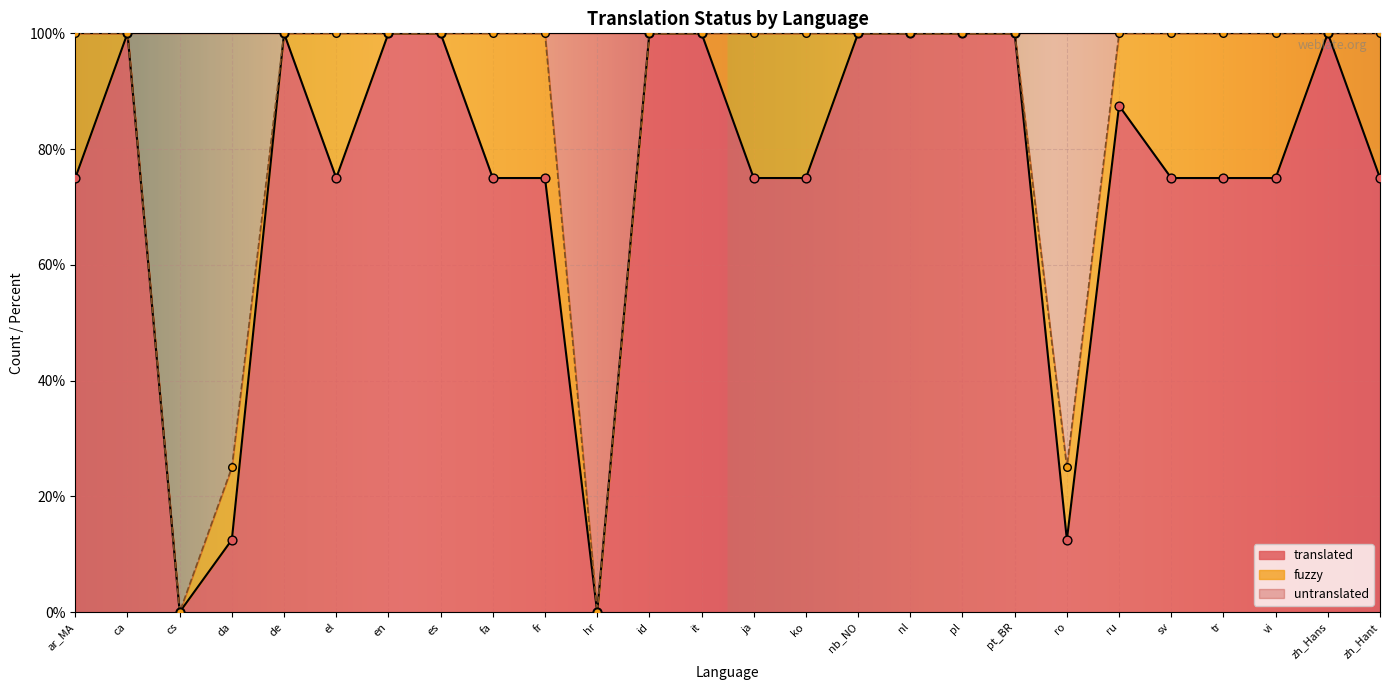

Which series has the largest Y range (max minus min)?

translated